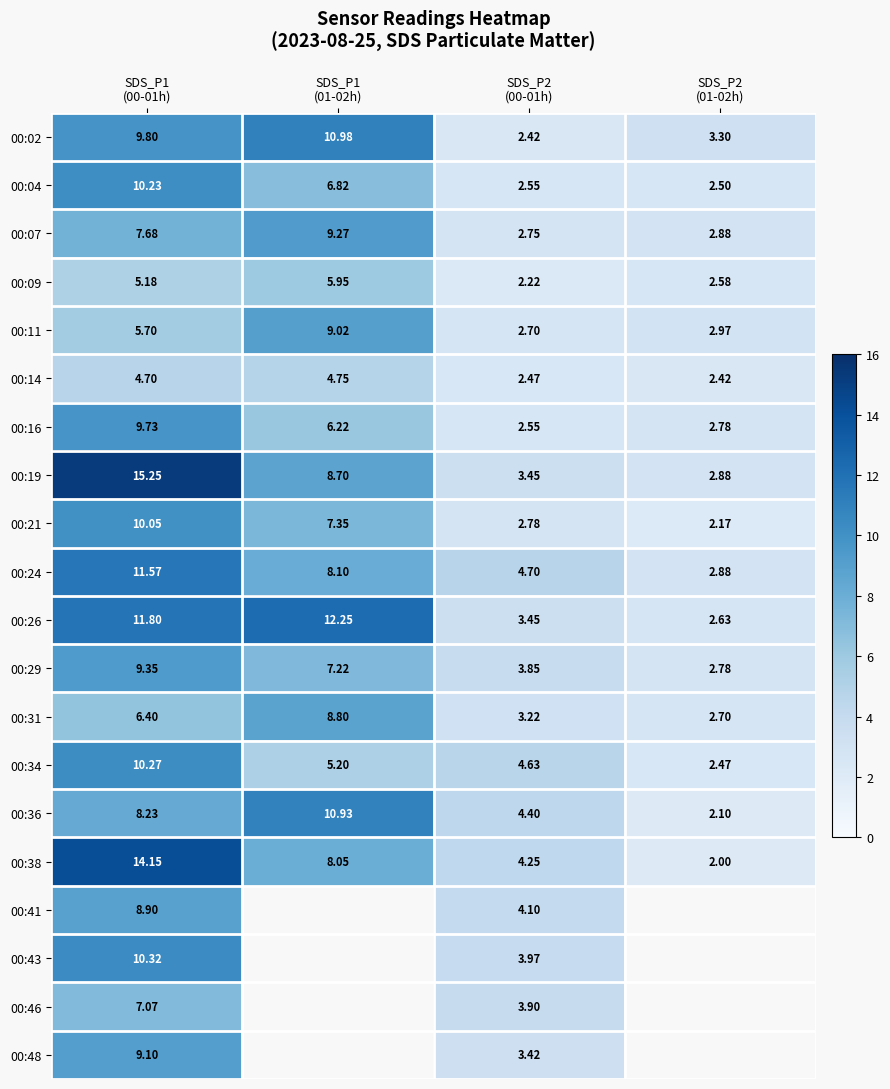

True or false: 00:24 has a value of 0.6 at SDS_P2 (01-02h).

False